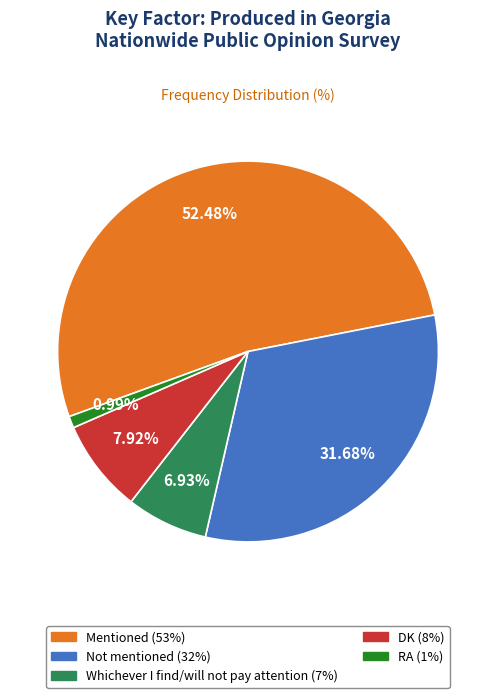

What is the ratio of the value at Not mentioned to the value at Mentioned?

0.6